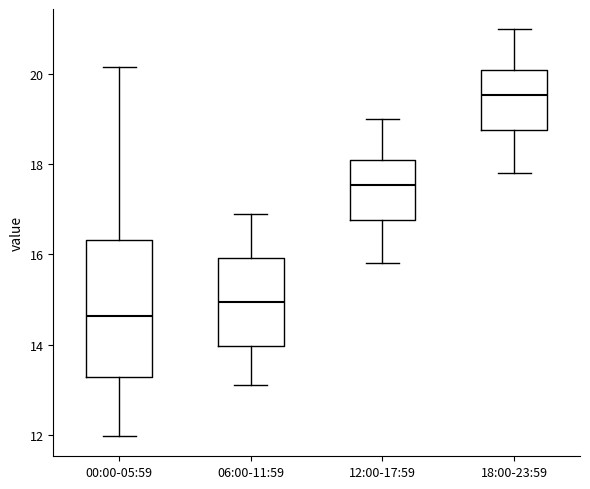

Reading left to right, read every box against the y-axis: the position of its median line, the range the box covers, and the ends of its whiskers. The values are not printed on the chart, so give them approximately, as read against the axis.

00:00-05:59: median 14.6, box 13.2 to 16.4, whiskers 12.0 to 20.2
06:00-11:59: median 15.0, box 14.0 to 16.0, whiskers 13.2 to 17.0
12:00-17:59: median 17.6, box 16.8 to 18.2, whiskers 15.8 to 19.0
18:00-23:59: median 19.6, box 18.8 to 20.2, whiskers 17.8 to 21.0